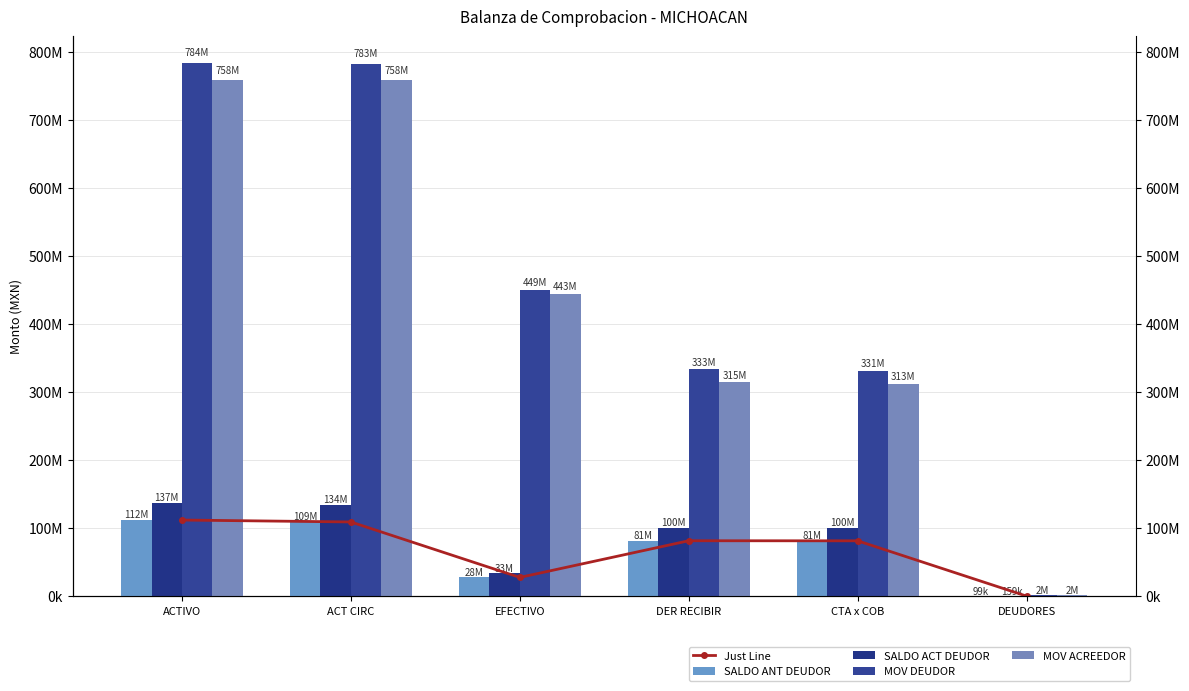

Is it true that SALDO ACT DEUDOR equals 84195.1 at DEUDORES?

False